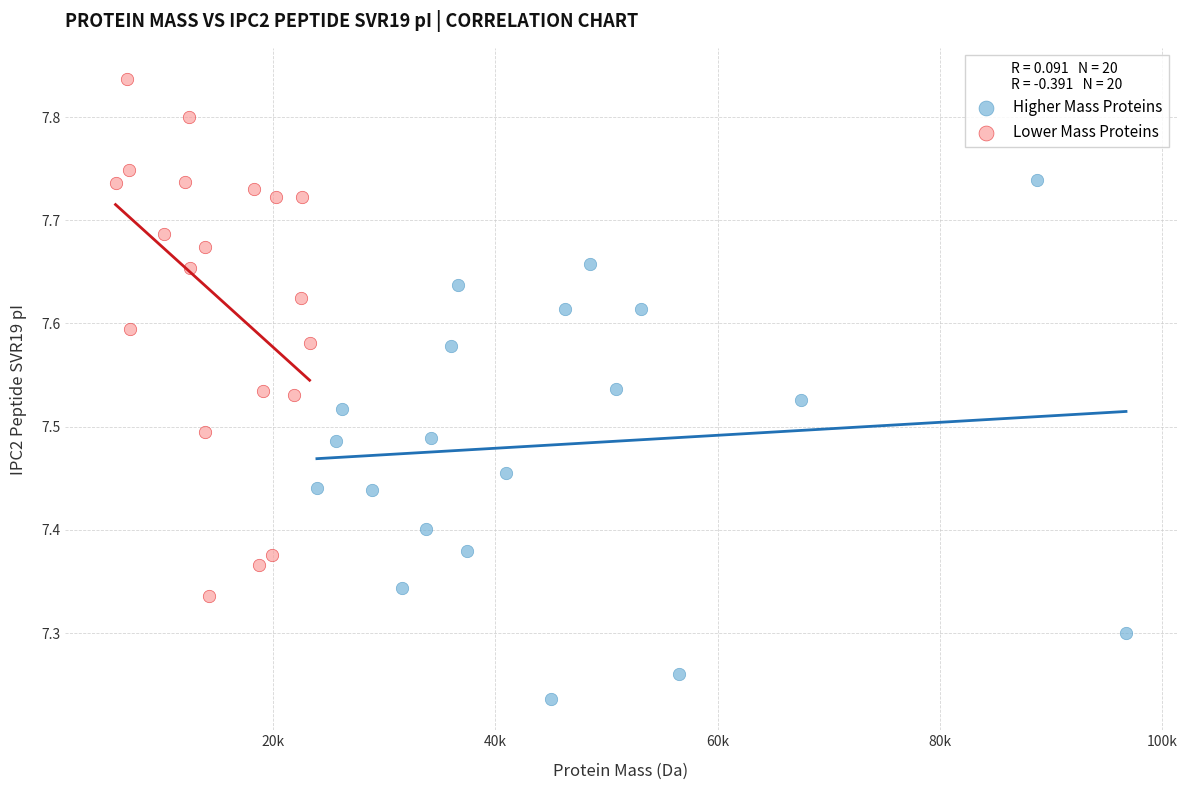

Which series reaches the maximum Y coordinate?

Lower Mass Proteins